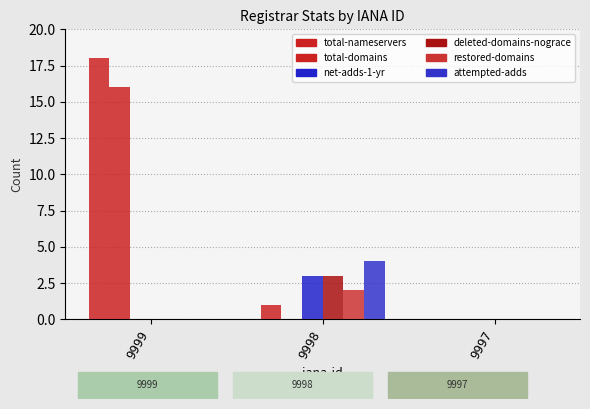

List the labels in order of deleted-domains-nograce value, smallest first.

9999, 9997, 9998